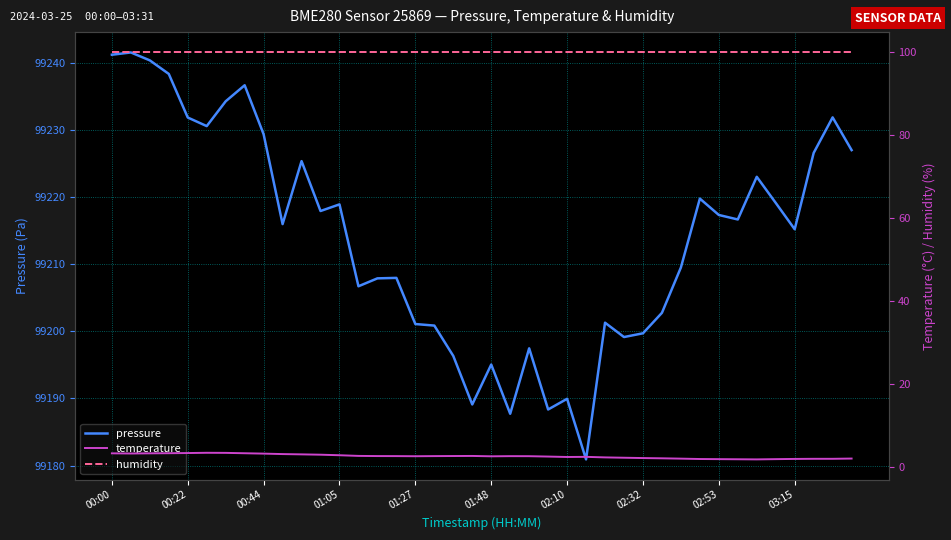

True or false: pressure has a value of 99188.4 at 23.

True